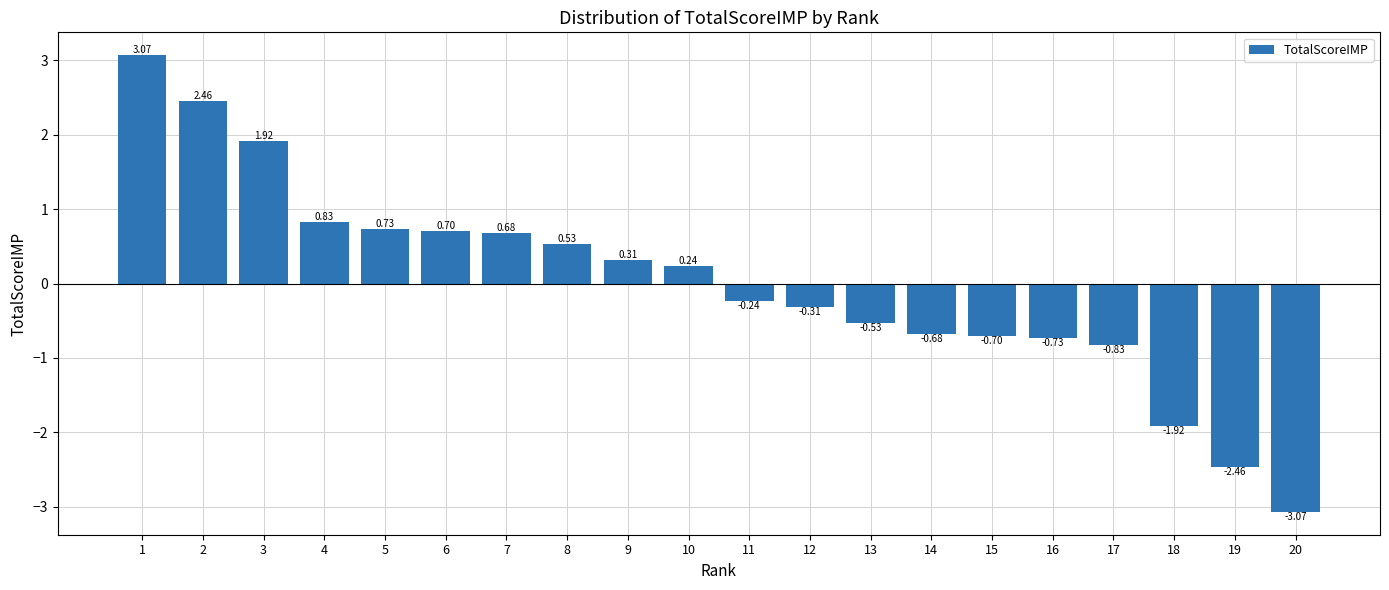

The chart shows a value of 2.7 at 3. True or false?

False